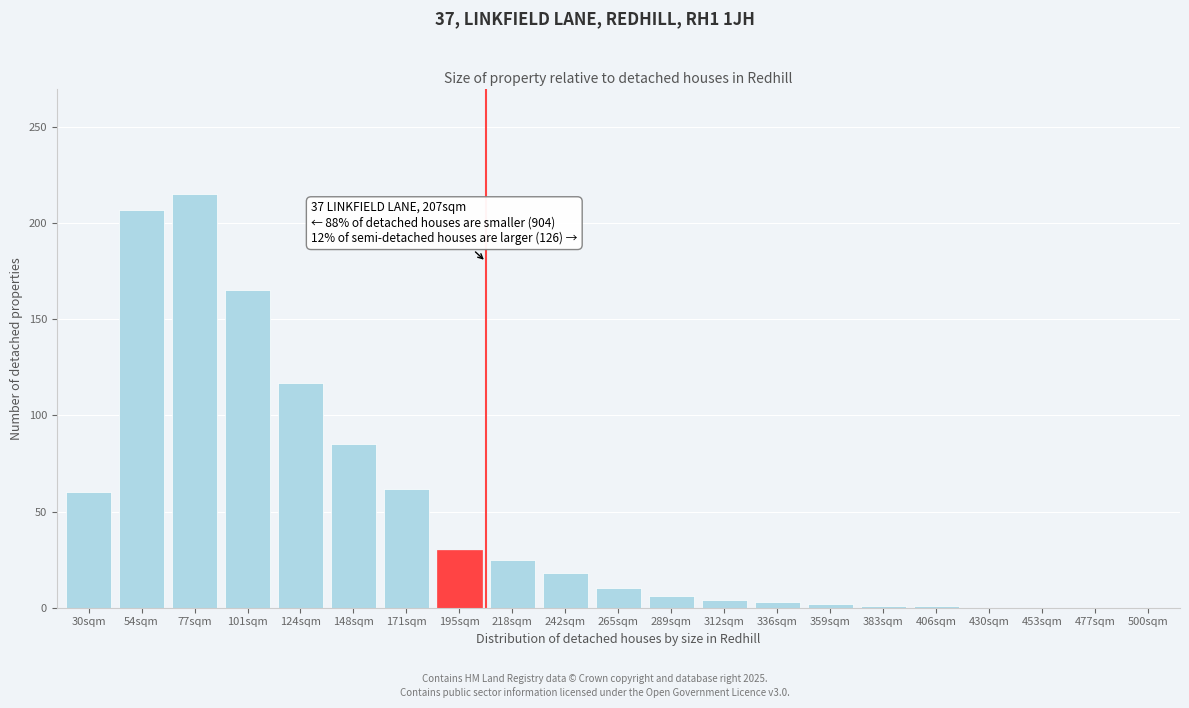

At which label is the value closest to 107?

124sqm